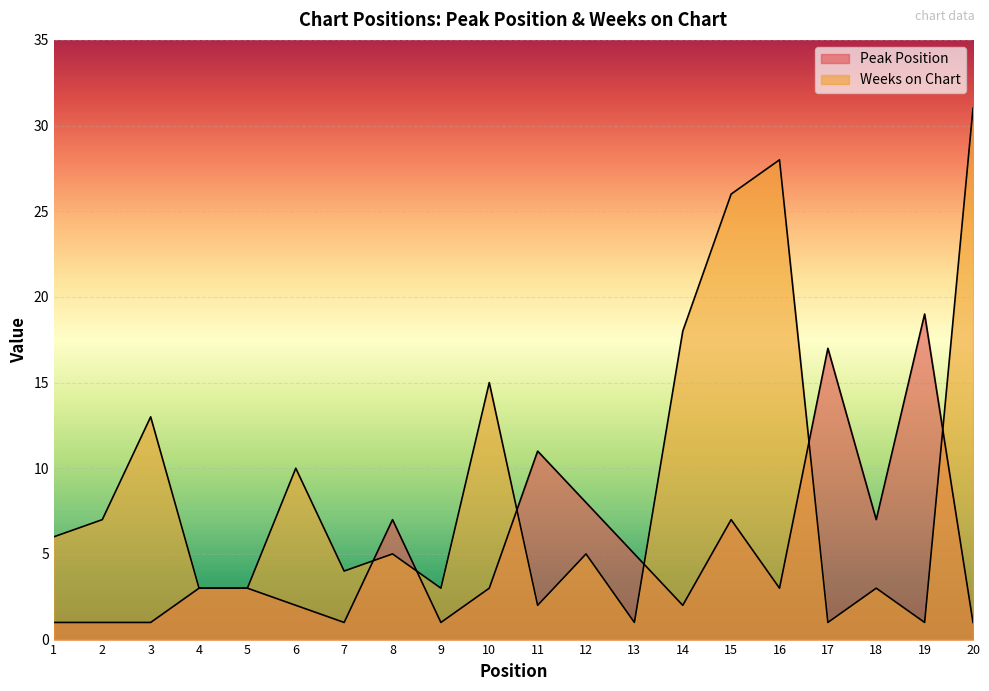

Where is the first local maximum for Peak Position?

8